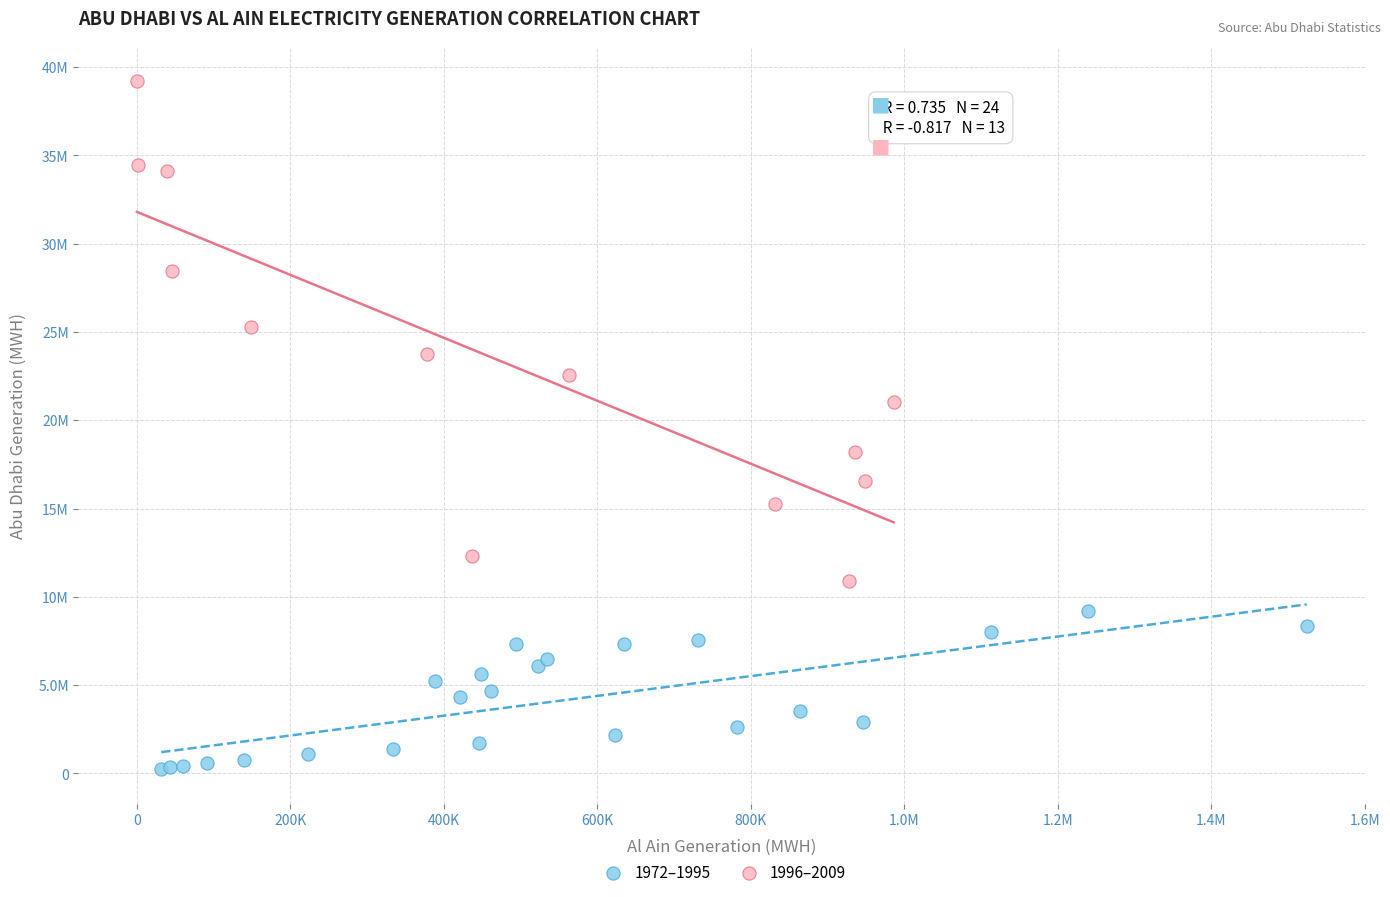

What are all the series names shown in the legend?

1972–1995, 1996–2009